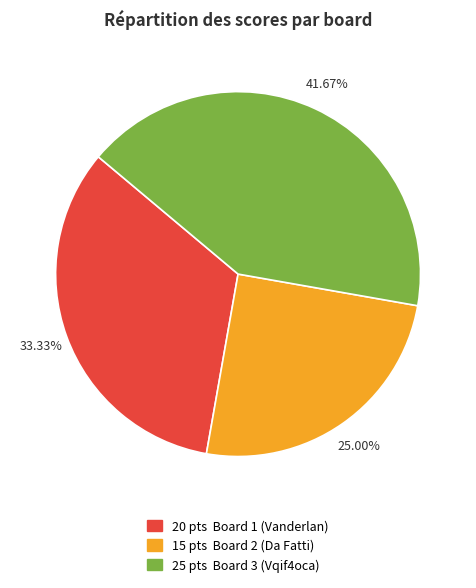

How many segments does this pie chart have?

3